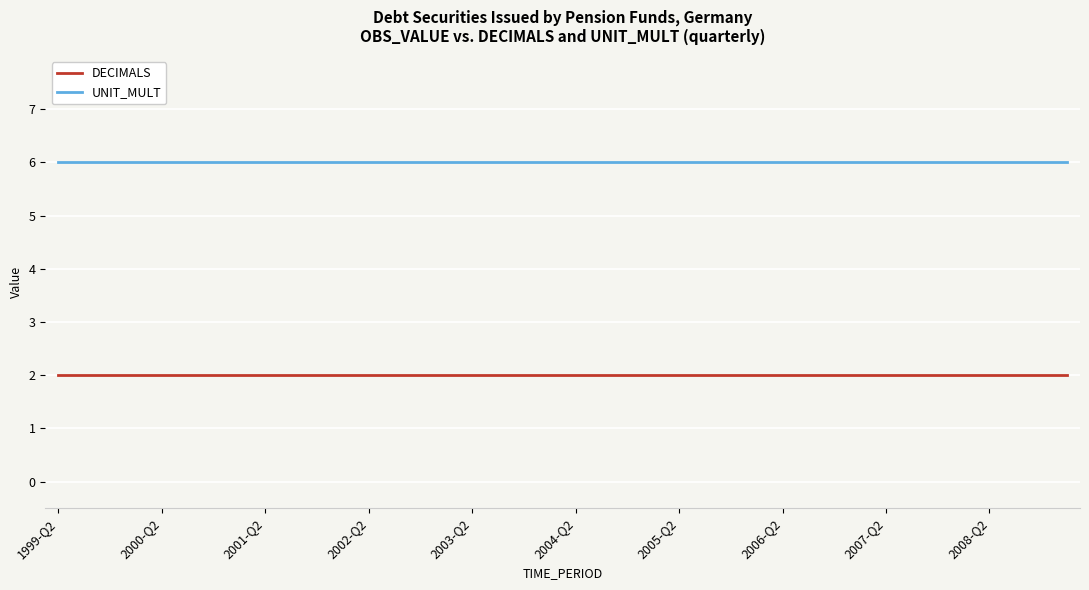

List the series in order of their peak value, highest first.

UNIT_MULT, DECIMALS